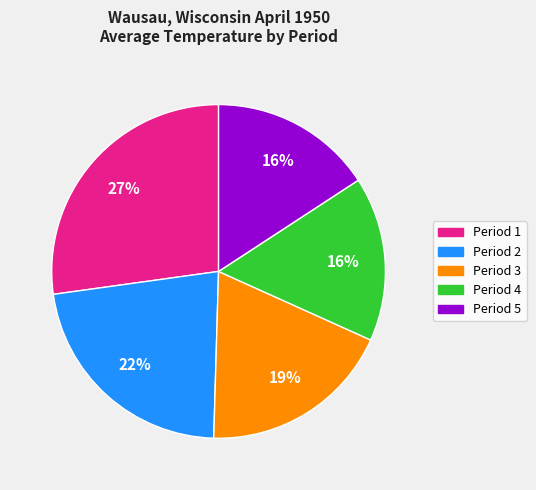

To the nearest percent, what portion does Period 2 represent?

22%